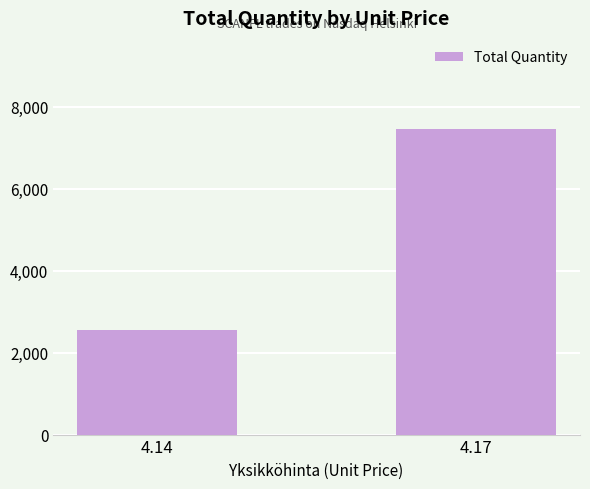

The value at 4.14 is 3362. True or false?

False